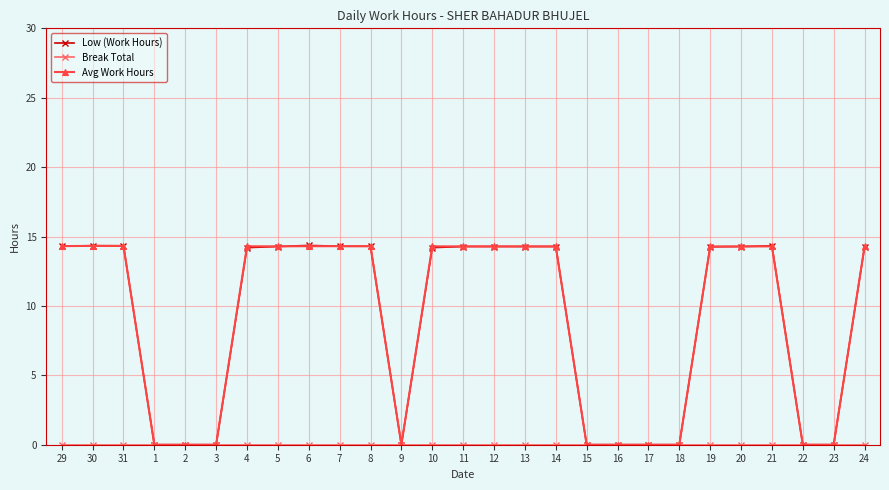

True or false: Avg Work Hours has a value of 14.3 at 11.

True